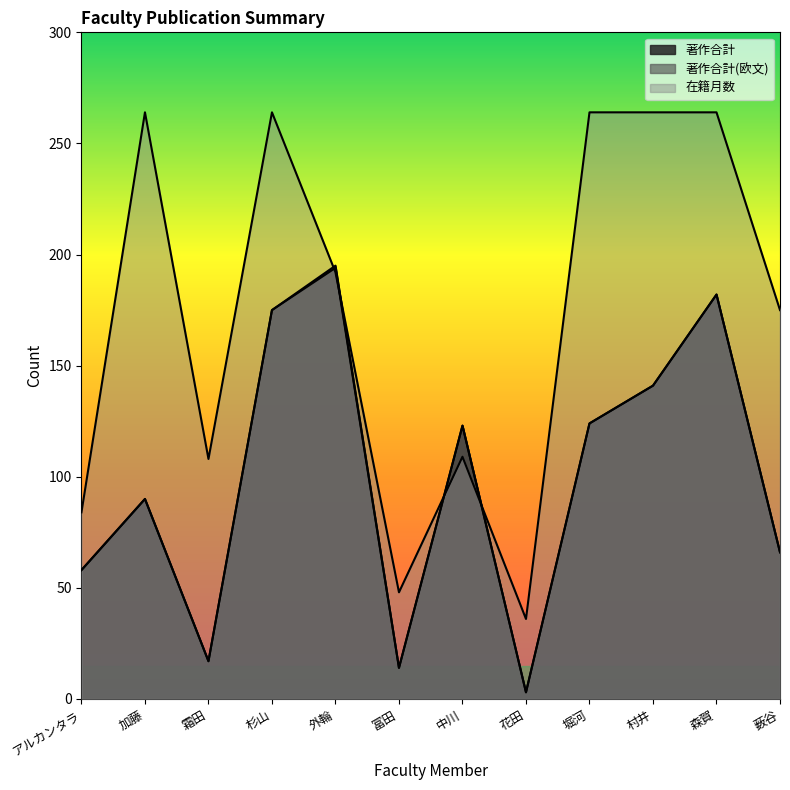

How many times do 著作合計(欧文) and 在籍月数 cross each other?

4